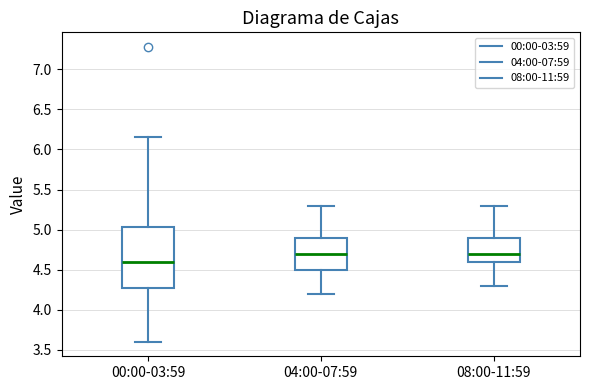

Which box is the tallest, from its lower edge to its upper edge?

00:00-03:59